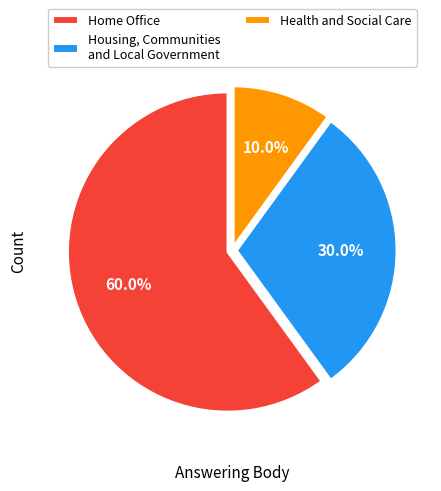

Rank the categories by value from highest to lowest.

Home Office, Housing, Communities and Local Government, Health and Social Care